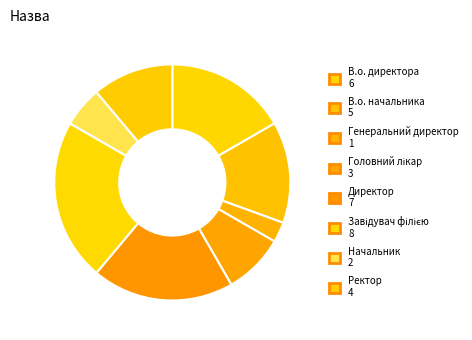

To the nearest percent, what is the average slice percentage?

12%